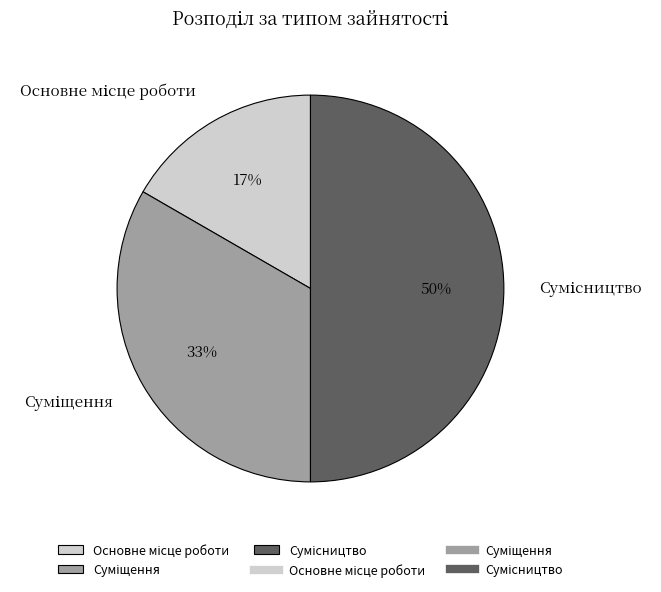

To the nearest percent, what is the average slice percentage?

33%